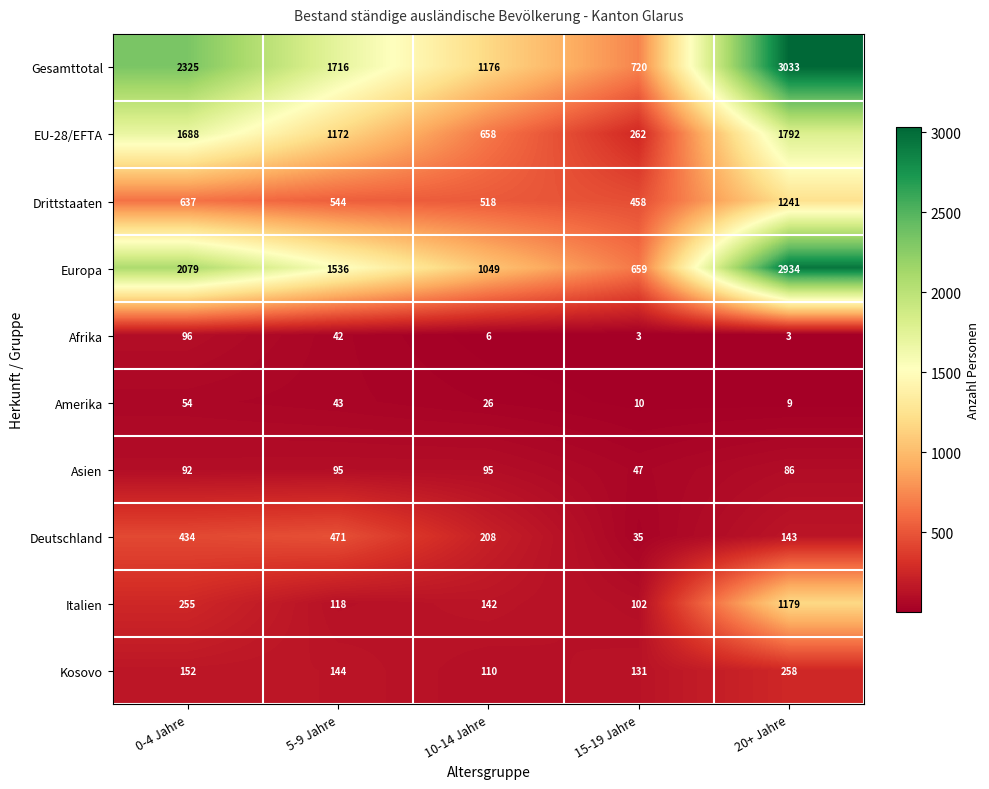

What is the spread (max minus min) of values at 0-4 Jahre?

2271